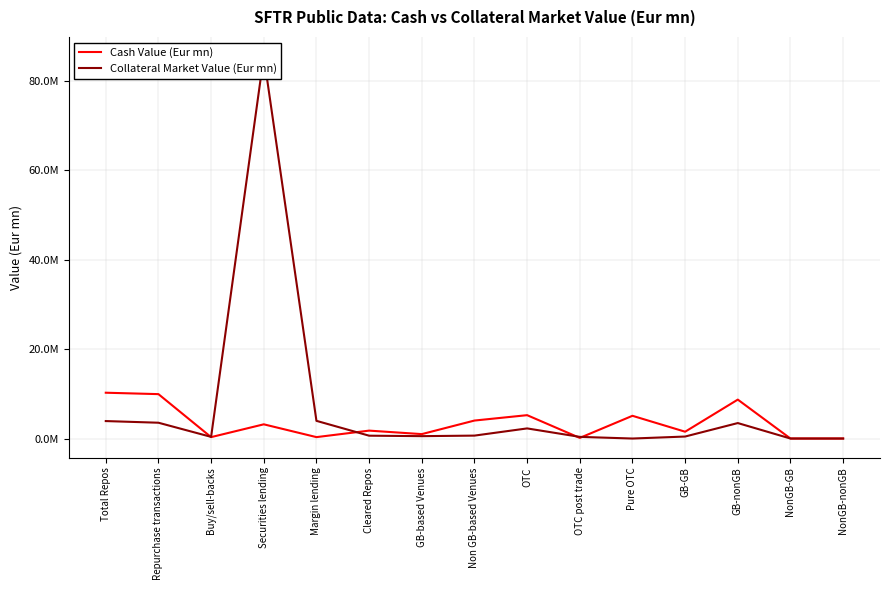

At which category is the sum across all series the highest?

Securities lending